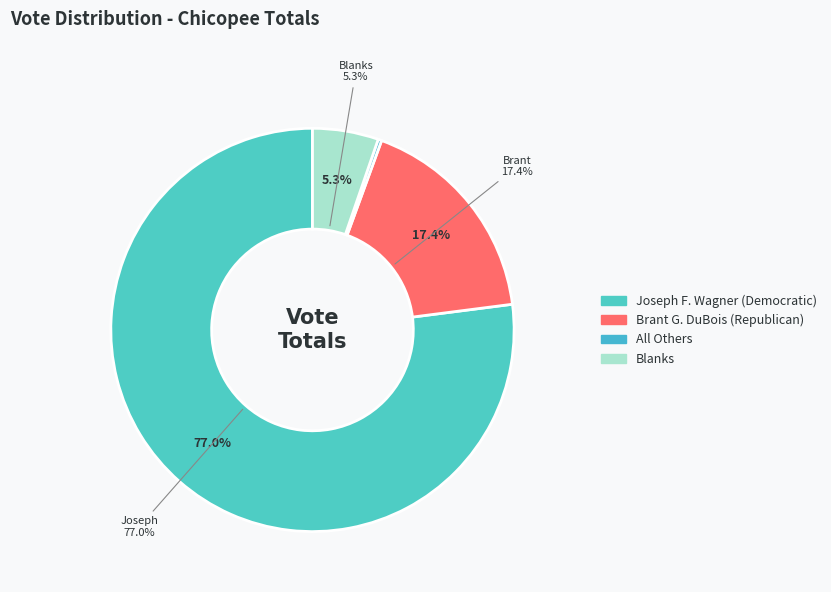

The Brant G. DuBois (Republican) slice represents 17% of the pie. True or false?

True